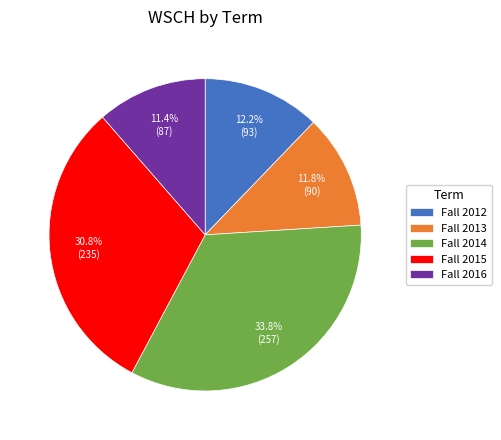

What percentage is the Fall 2014 slice, to the nearest percent?

34%